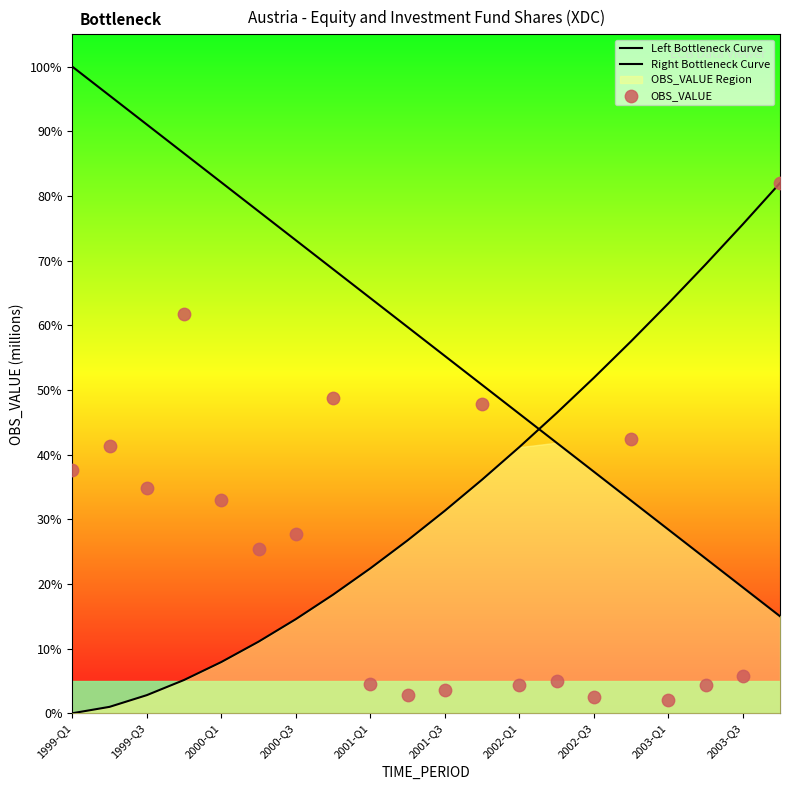

Which series has the largest total across all categories?

Left Bottleneck Curve